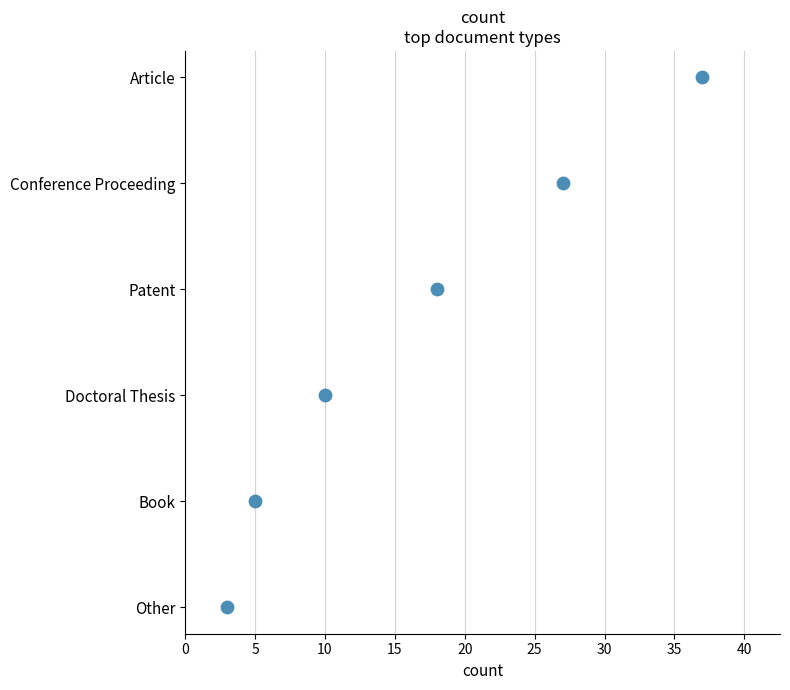

Approximately how many times larger is the value at 15 compared to 10?

1.5